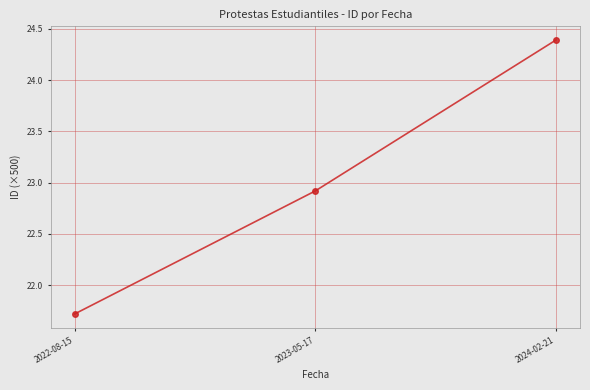

Does the chart display data point markers on the line(s)?

Yes